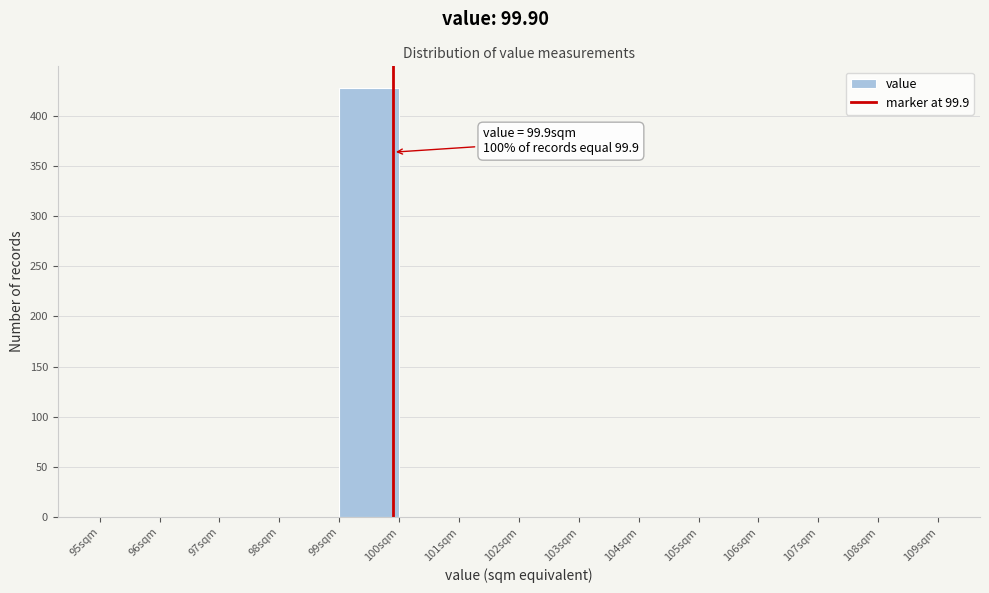

Which range on the x-axis has the tallest bar?

99 to 100